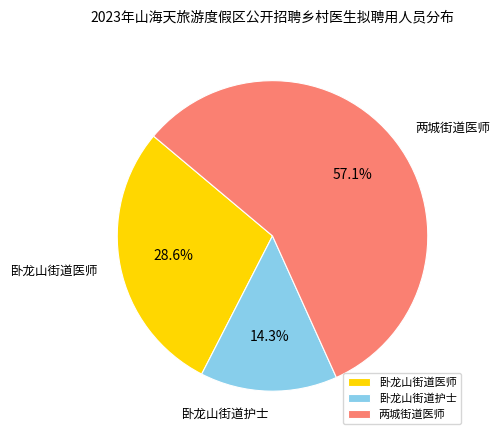

Rank the categories by value from highest to lowest.

两城街道医师, 卧龙山街道医师, 卧龙山街道护士